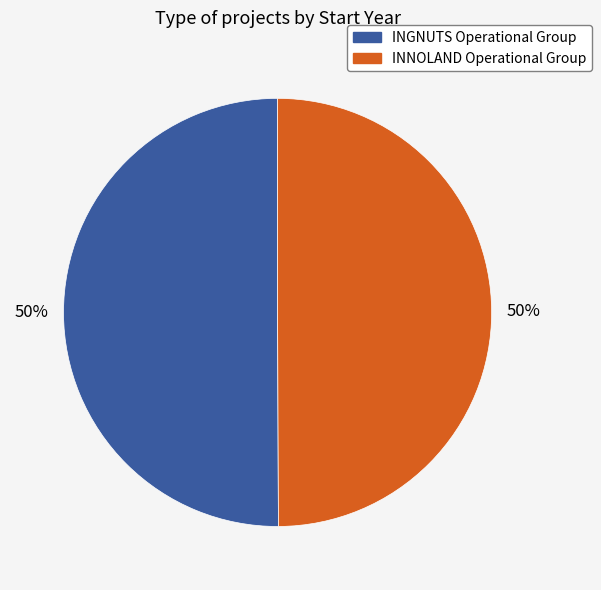

To the nearest percent, what is the combined percentage of INNOLAND Operational Group and INGNUTS Operational Group?

100%